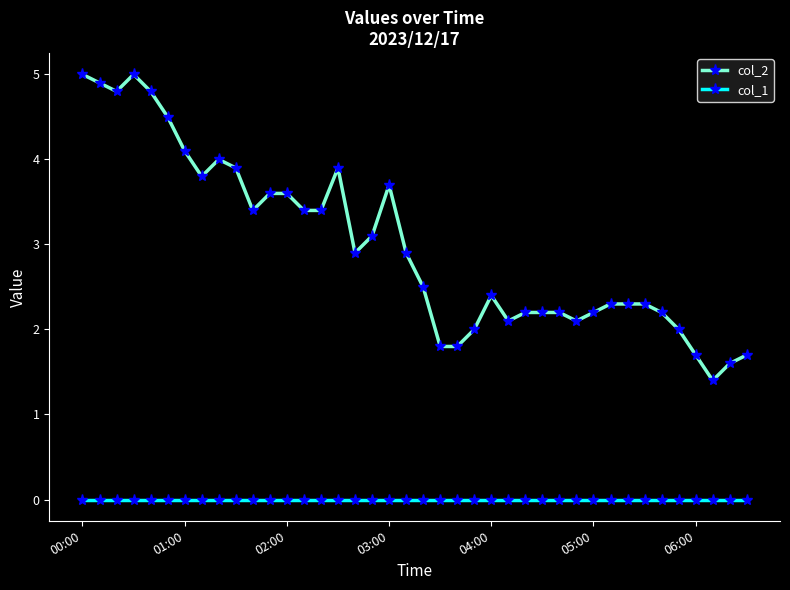

True or false: col_2 has more than 0 interior local peaks.

True